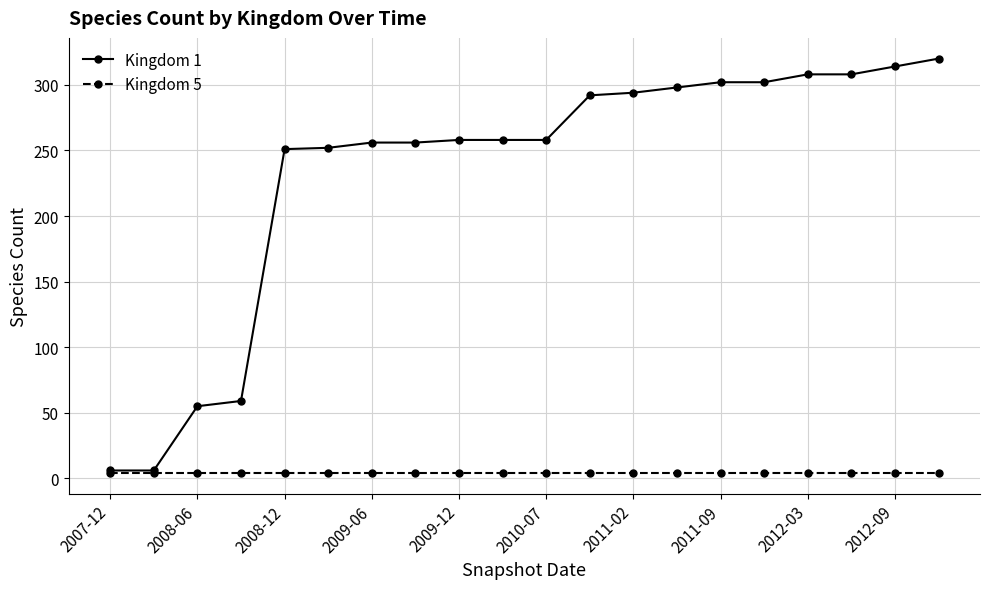

At how many categories does at least one series exceed 49?

18